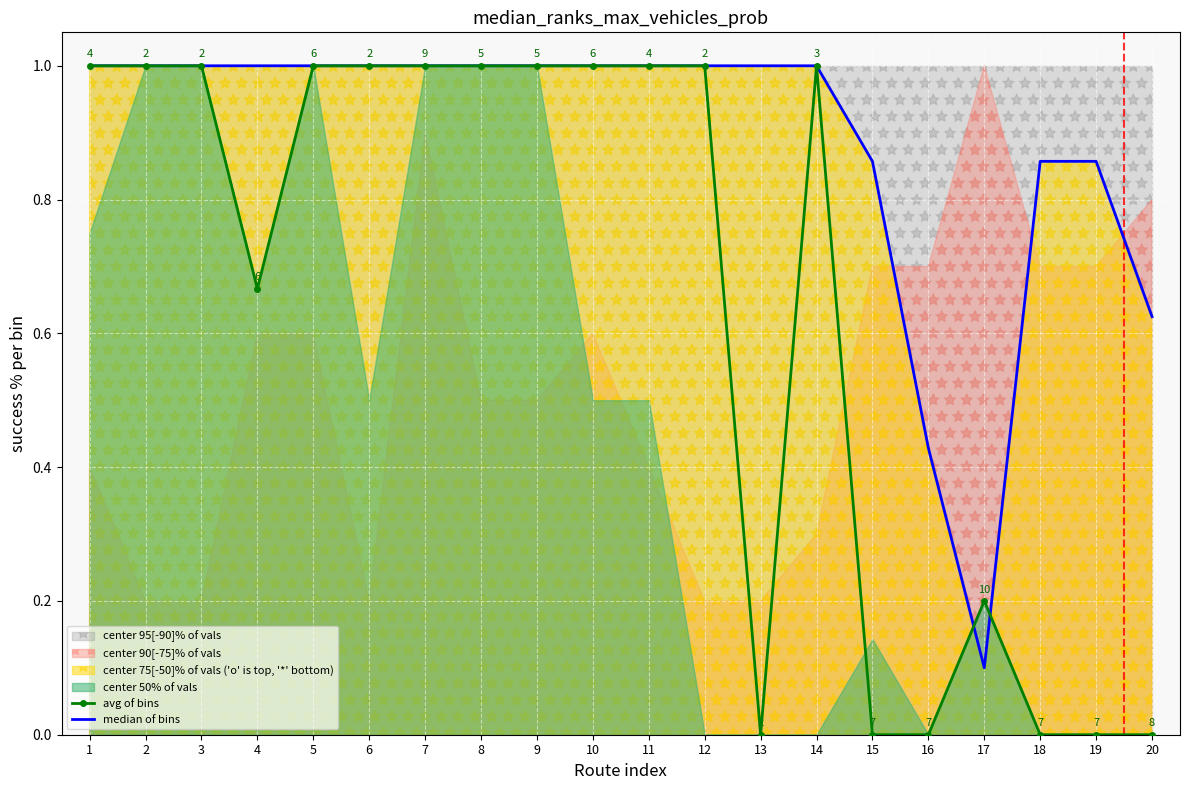

How many intersections are there between median of bins and avg of bins?

2